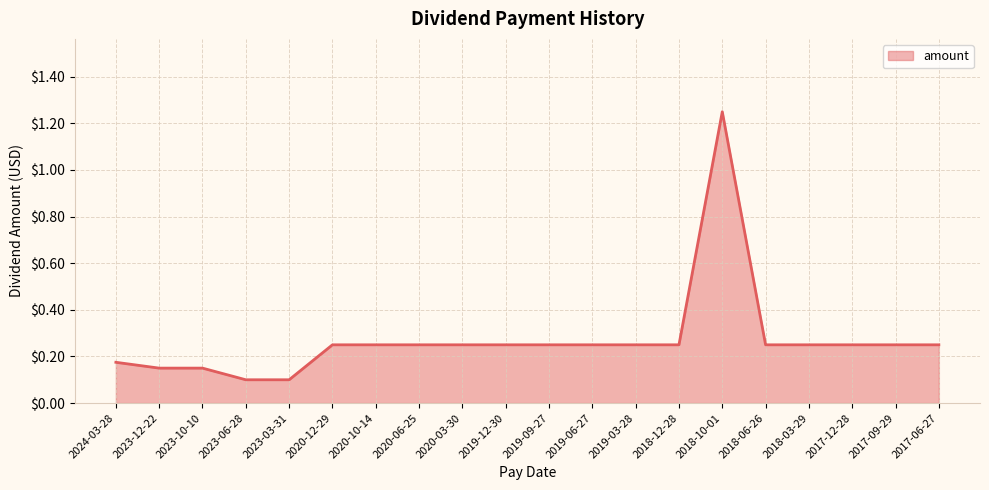

What position from the right is 2023-03-31?

16